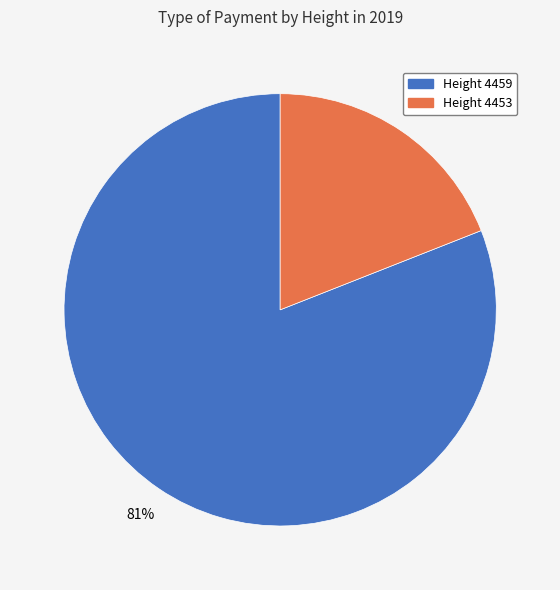

To the nearest percent, what portion does Height 4453 represent?

19%